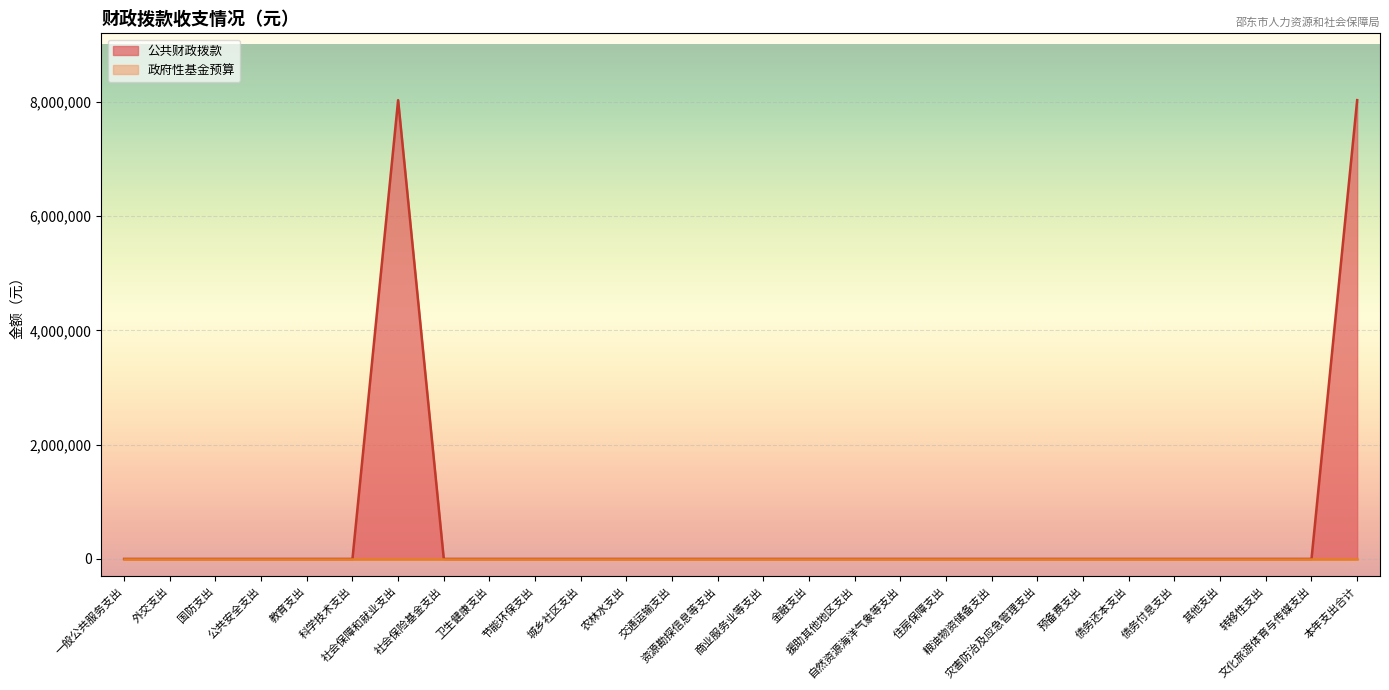

Where is the data nearest to the value 4015295?

一般公共服务支出